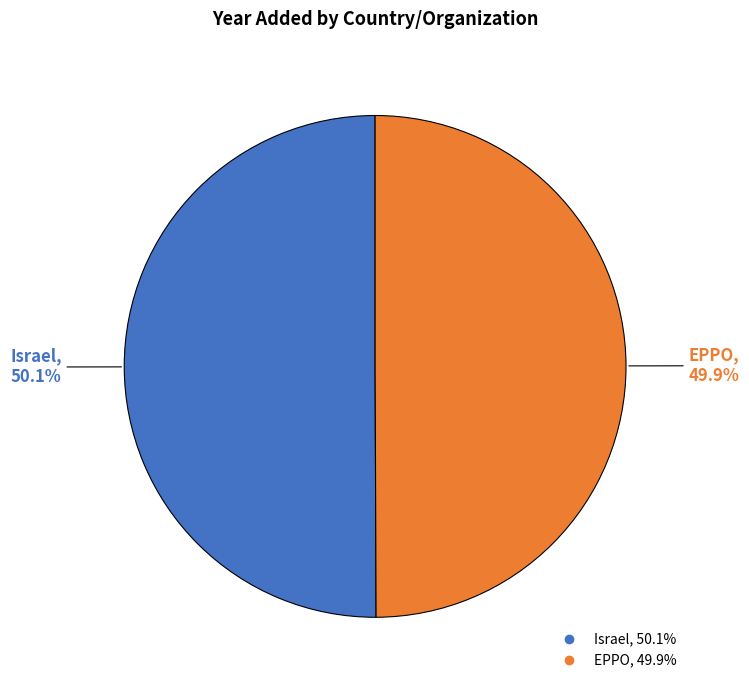

Is there any slice that represents more than half of the pie?

Yes